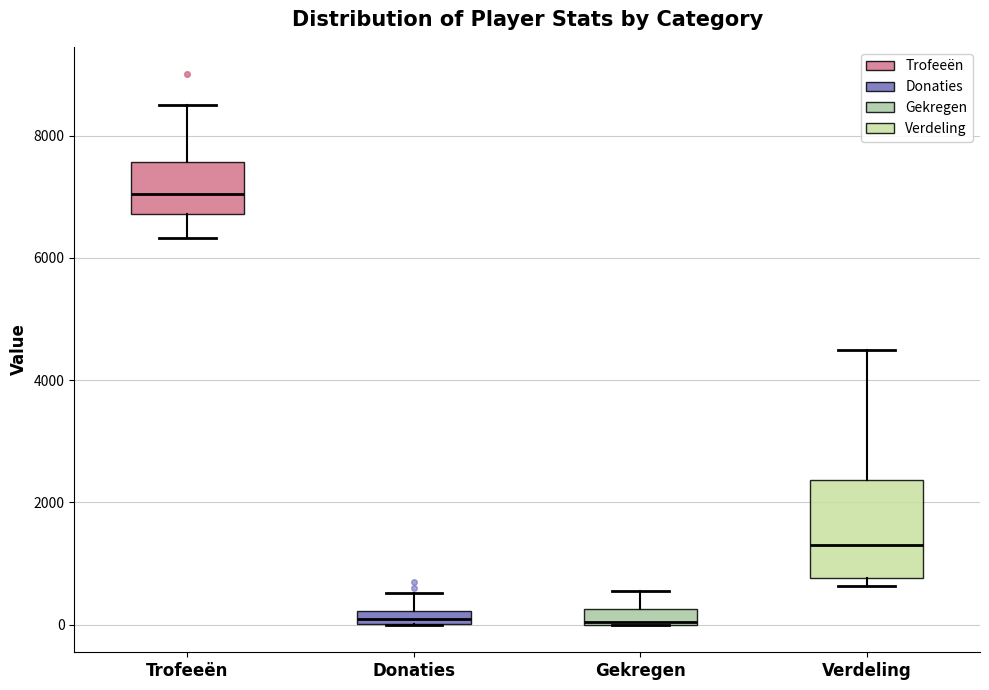

Where does the median line of the box for Trofeeën sit on the y-axis? The values are not printed on the chart, so give them approximately, as read against the axis.

7000